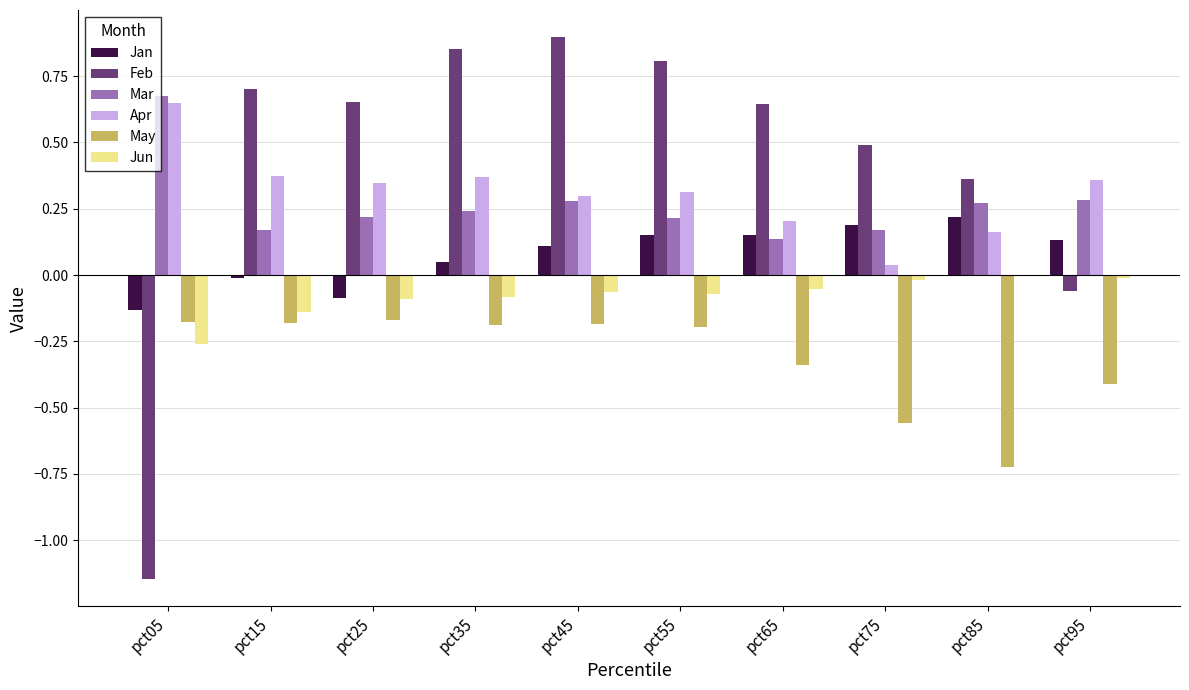

Which series has the largest total across all categories?

Feb